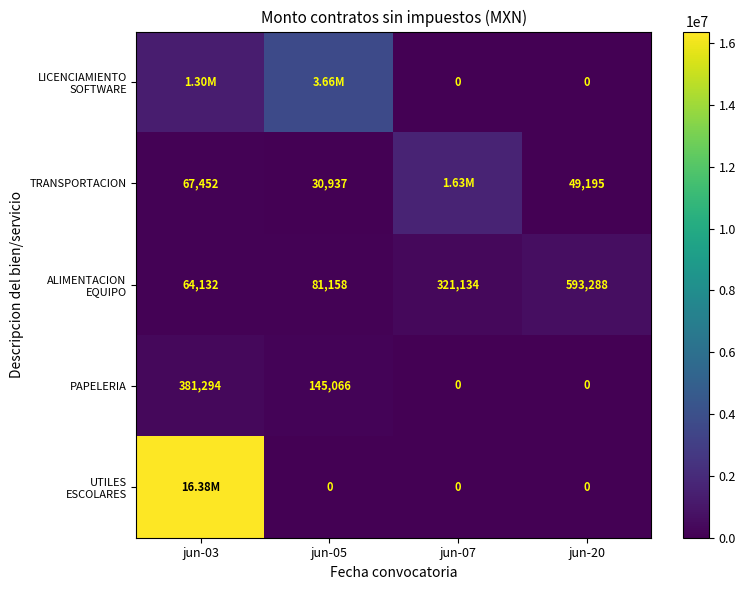

True or false: ALIMENTACION EQUIPO has a value of 43779.5 at jun-03.

False